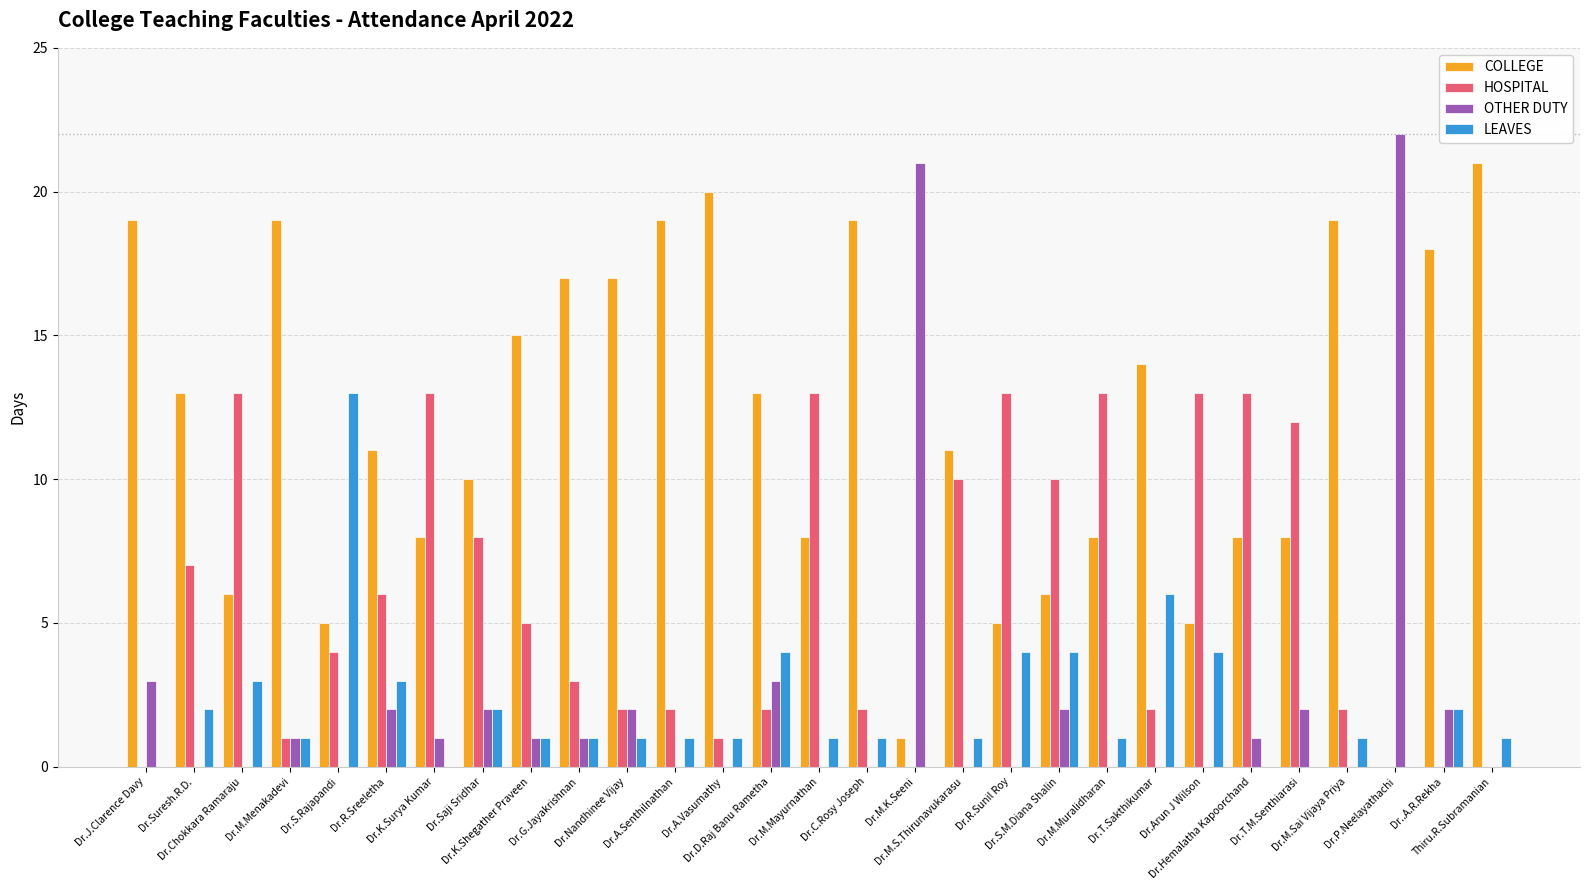

Which series has the largest total across all categories?

COLLEGE